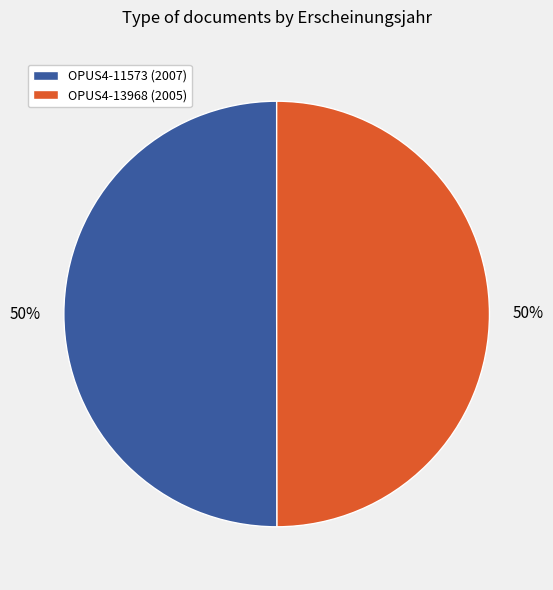

Is it true that OPUS4-13968 is 50% of the pie?

True